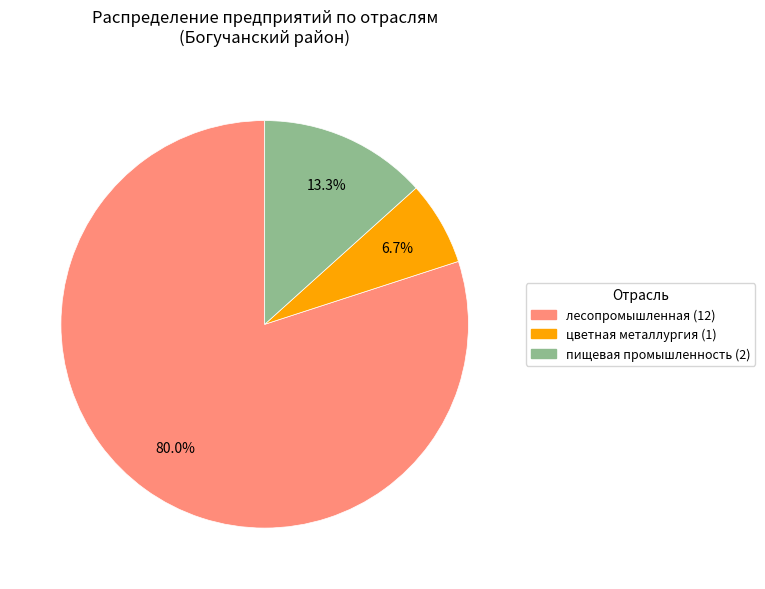

Is лесопромышленная the majority of the pie?

Yes